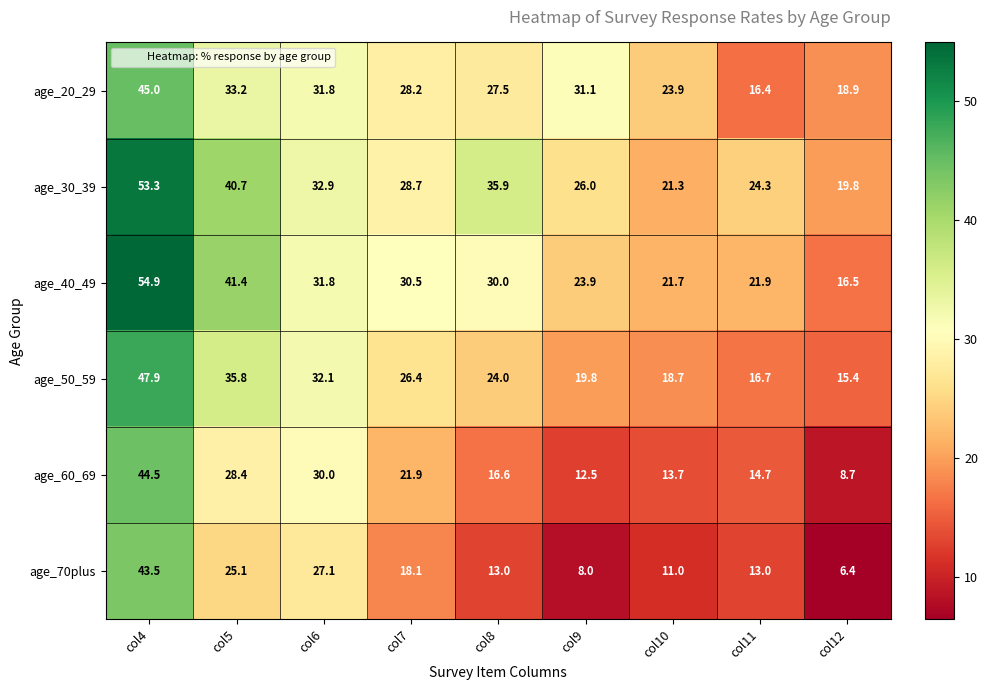

What is the sum of all age_30_39 values?

282.9